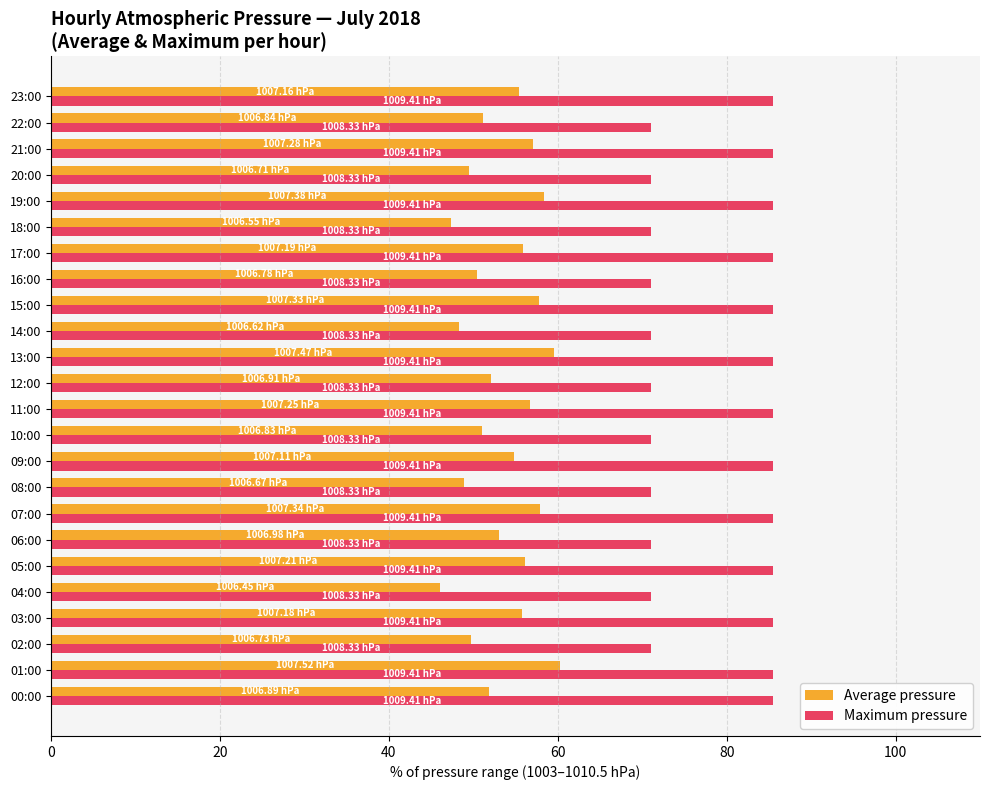

Which series has the largest total across all categories?

Maximum pressure